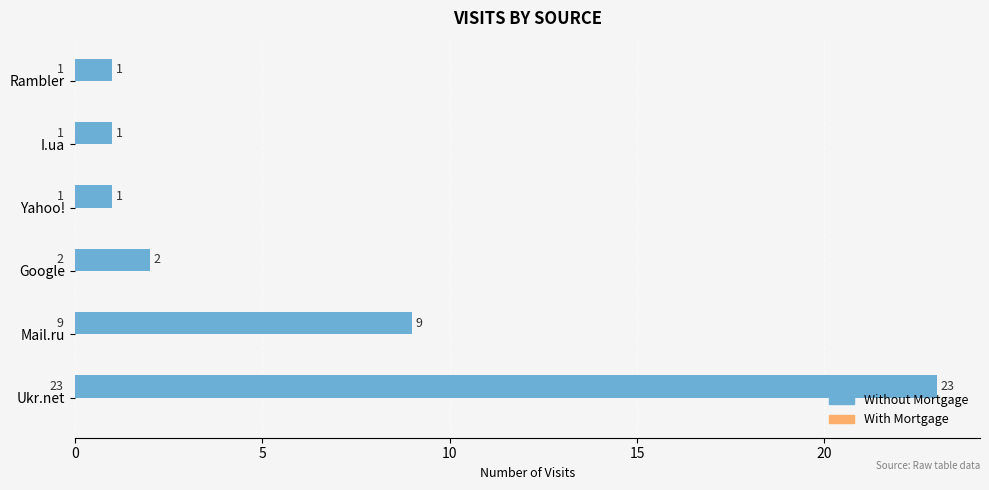

Is it true that the value at I.ua is 1?

True